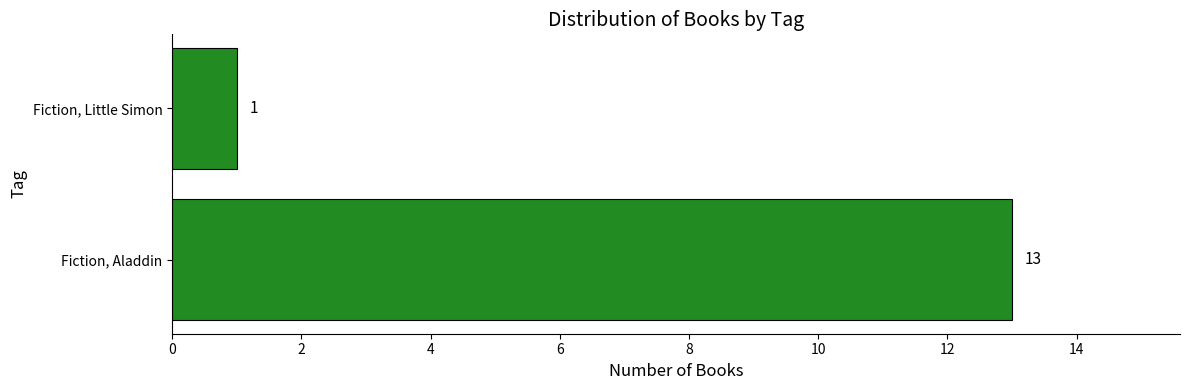

Reading bottom to top, what are all the values shown in this chart?

13	1